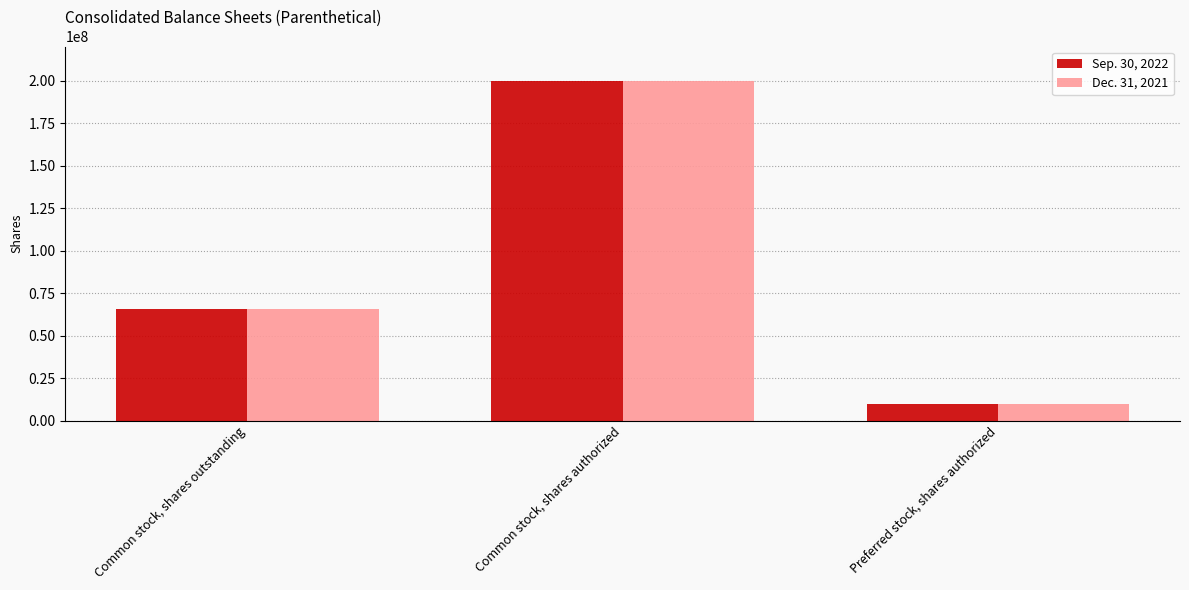

At which category is the sum across all series the highest?

Common stock, shares authorized